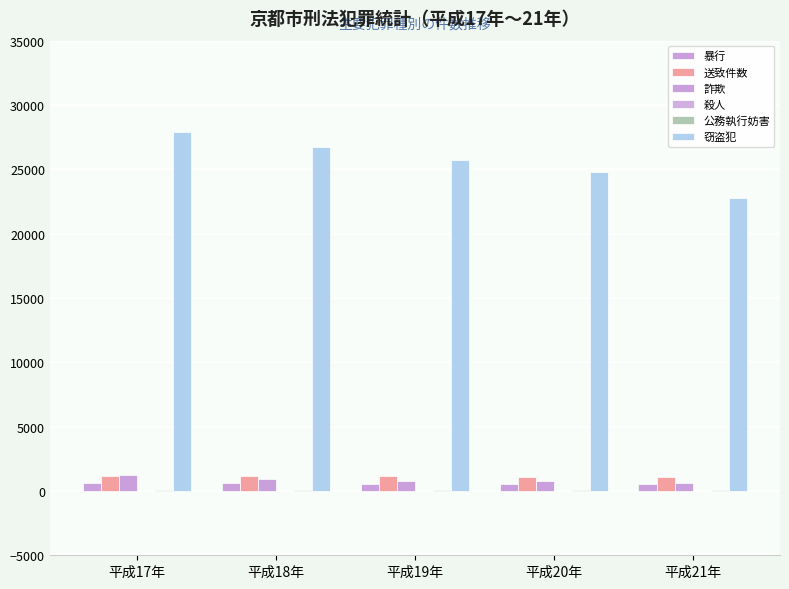

Are the bars horizontal?

No